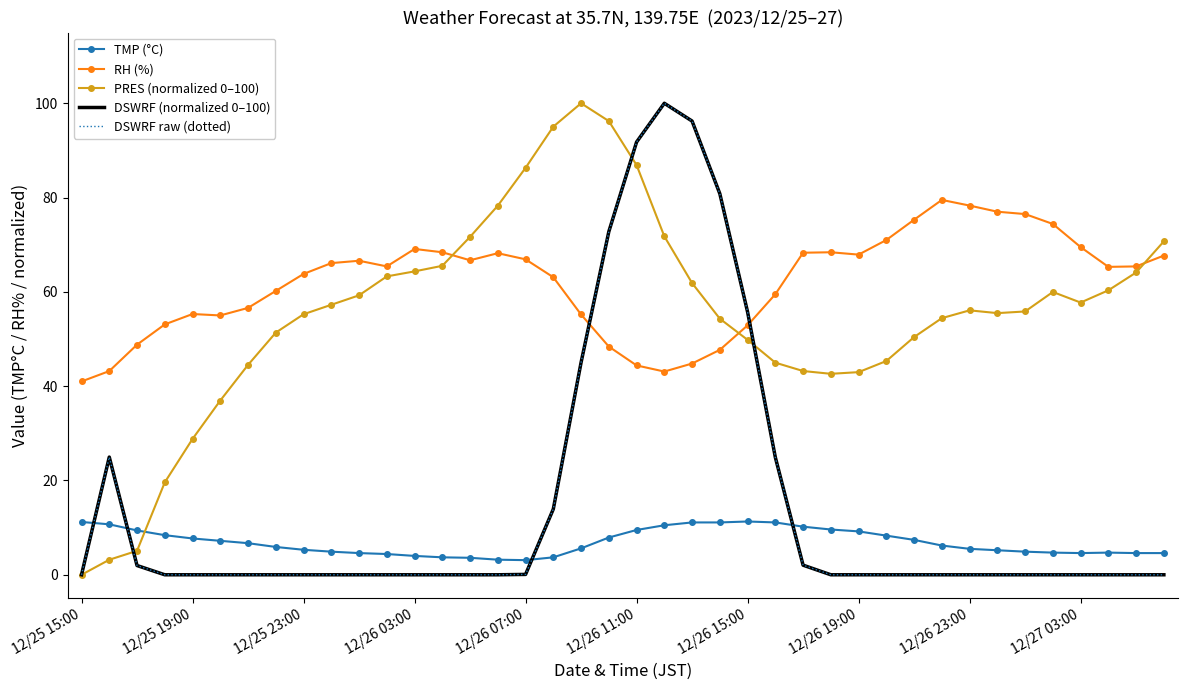

What is the difference between the maximum and minimum values in the RH (%) series?

38.5